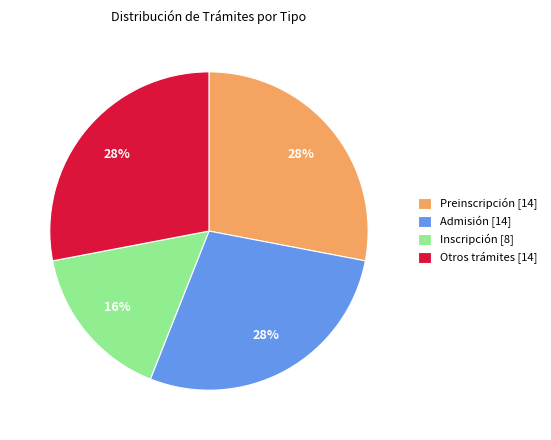

Does Inscripción account for over 50% of the chart?

No